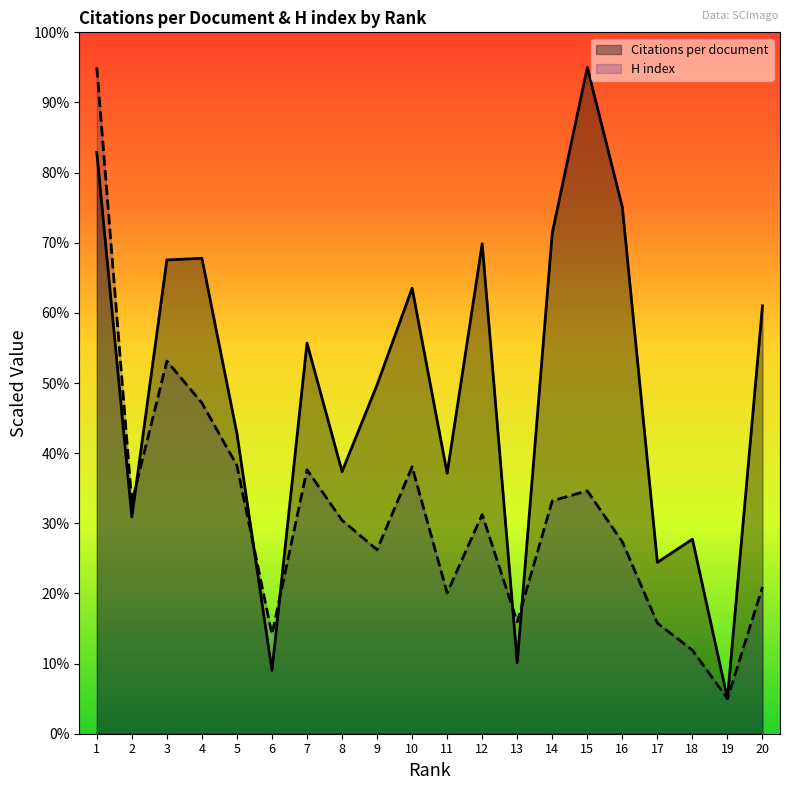

Is the value of H index at 14 greater than the value of Citations per document at 18?

Yes